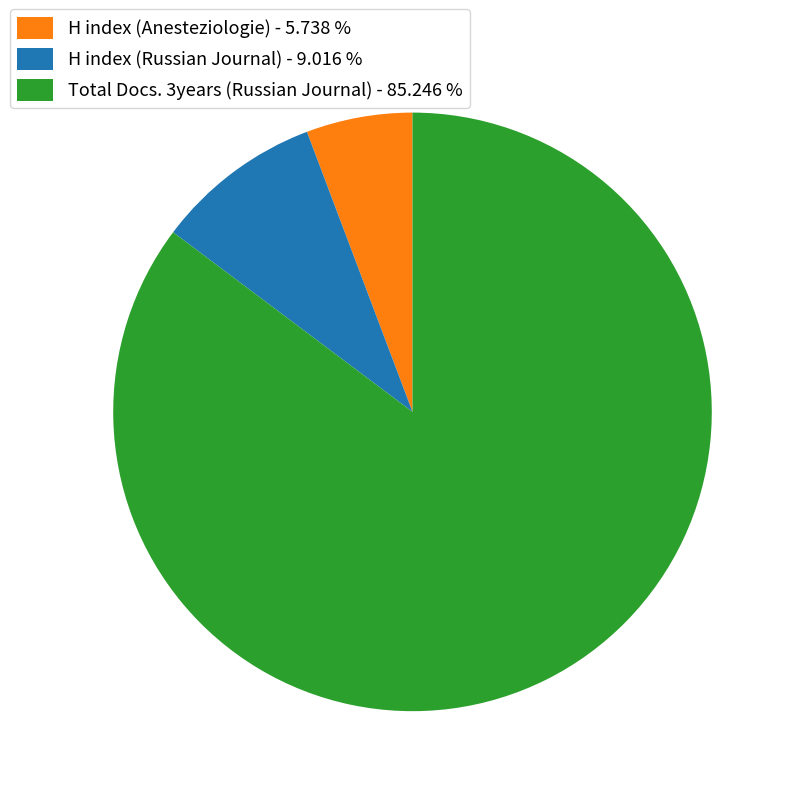

What is the largest slice in the pie chart?

Total Docs. 3years (Russian Journal)